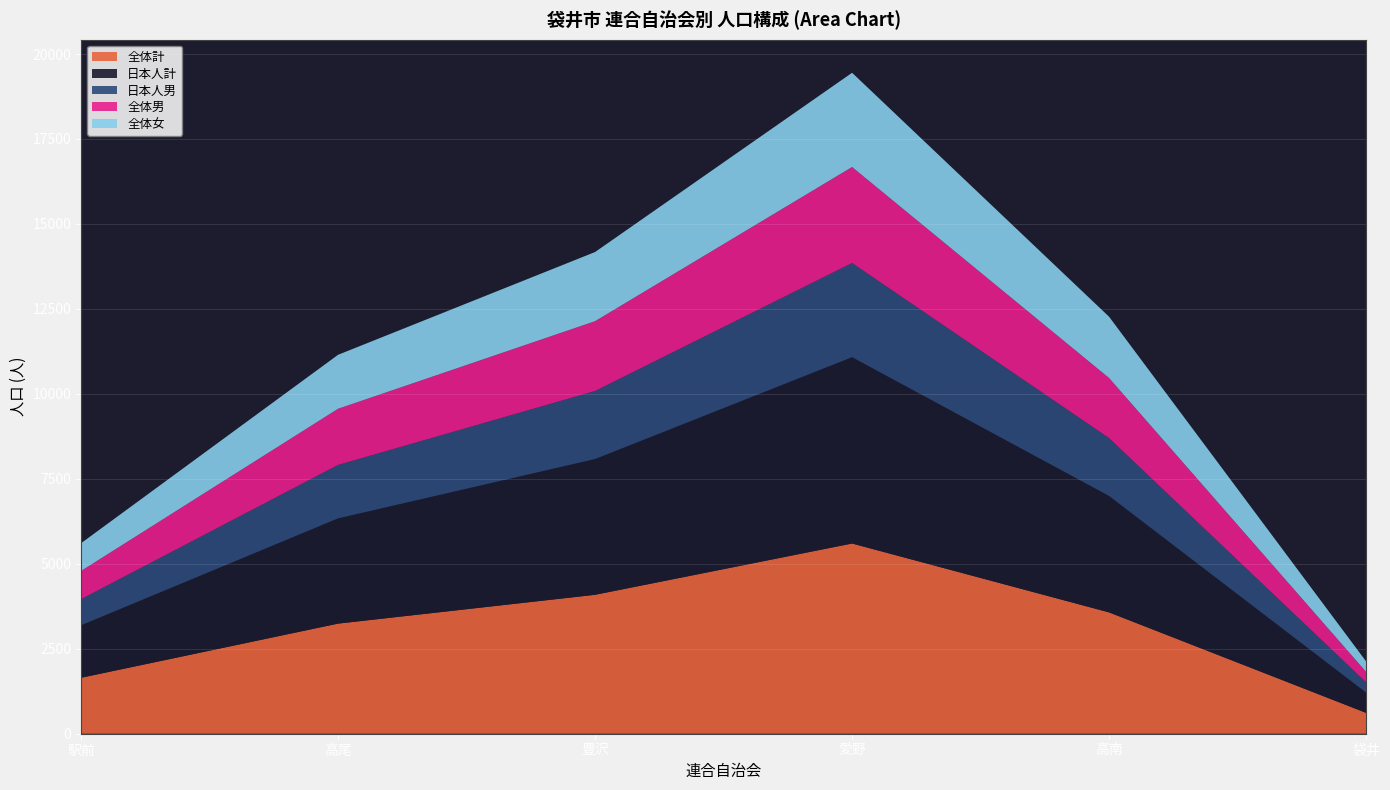

Reading left to right, extract all data points from this chart.

全体計: 駅前=1646	高尾=3240	豊沢=4088	愛野=5597	高南=3570	袋井=614
日本人計: 駅前=1545	高尾=3097	豊沢=3995	愛野=5483	高南=3427	袋井=597
日本人男: 駅前=768	高尾=1572	豊沢=2002	愛野=2771	高南=1702	袋井=302
全体男: 駅前=829	高尾=1652	豊沢=2053	愛野=2824	高南=1767	袋井=307
全体女: 駅前=817	高尾=1588	豊沢=2035	愛野=2773	高南=1803	袋井=307